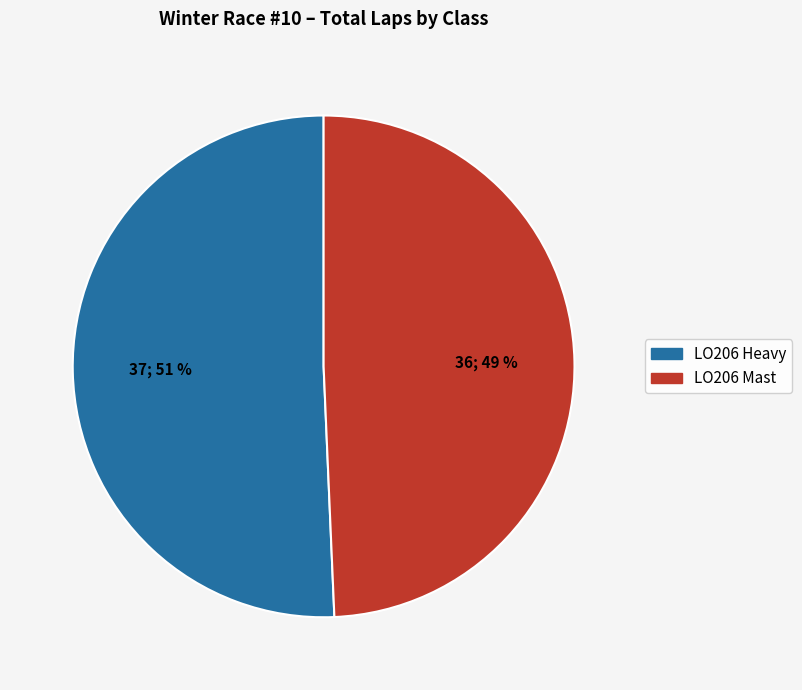

To the nearest percent, what is the average slice percentage?

50%